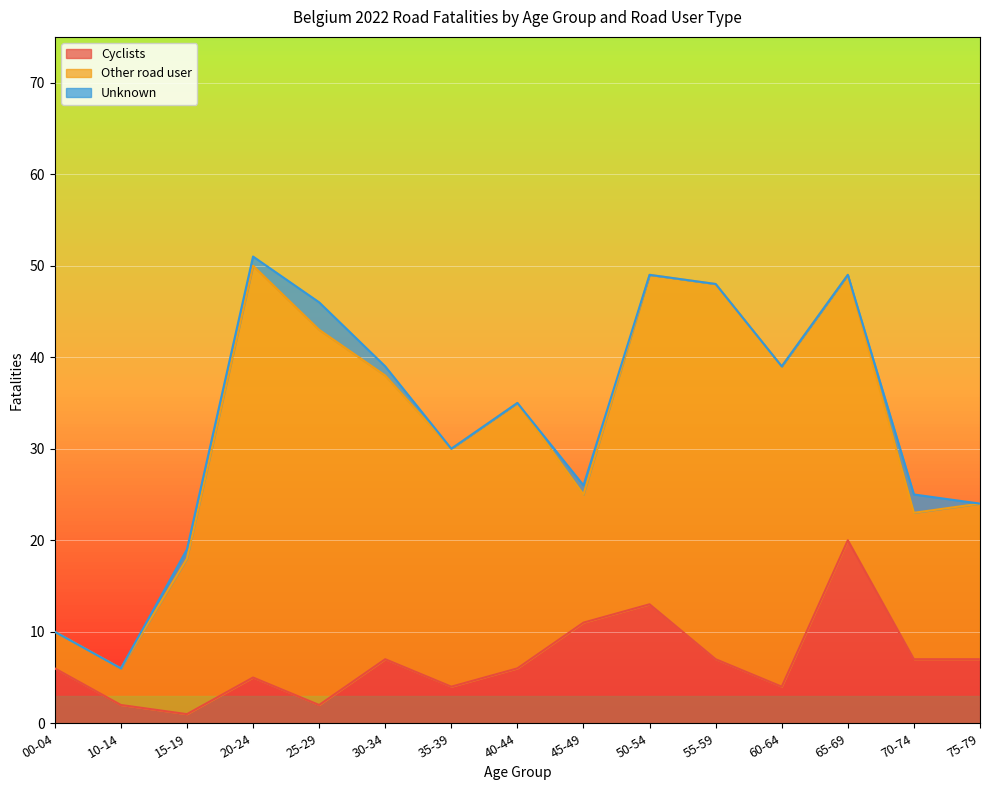

What position from the right is 20-24?

12